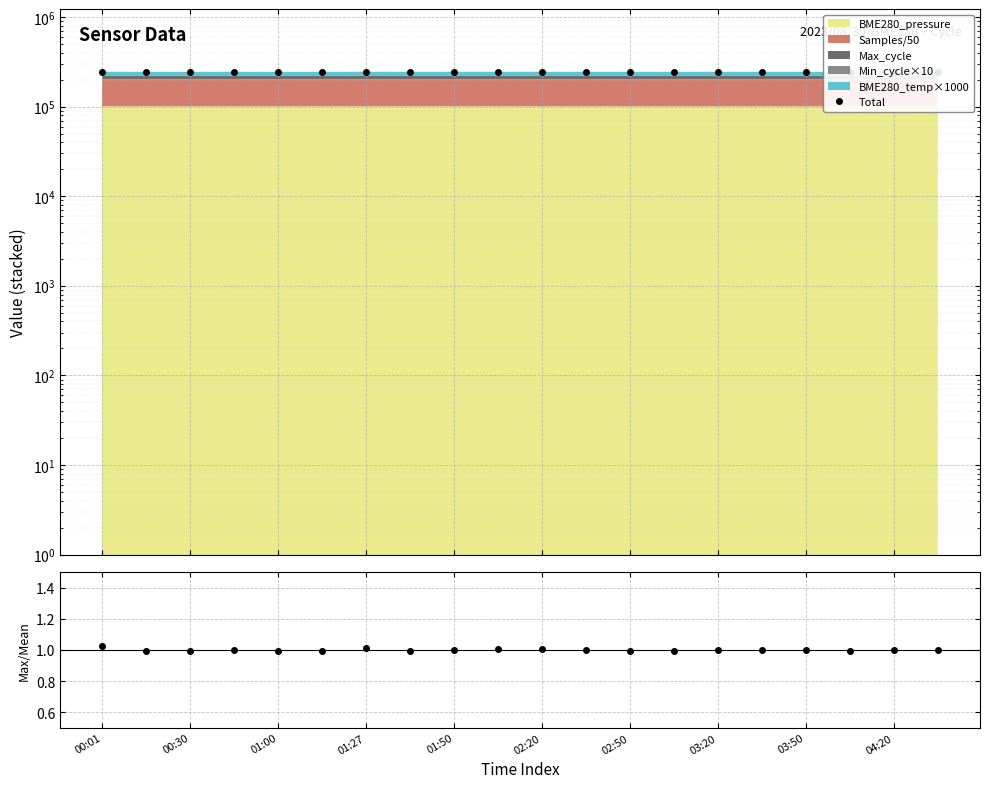

Which series changed the most between 01:00 and 02:20?

Total